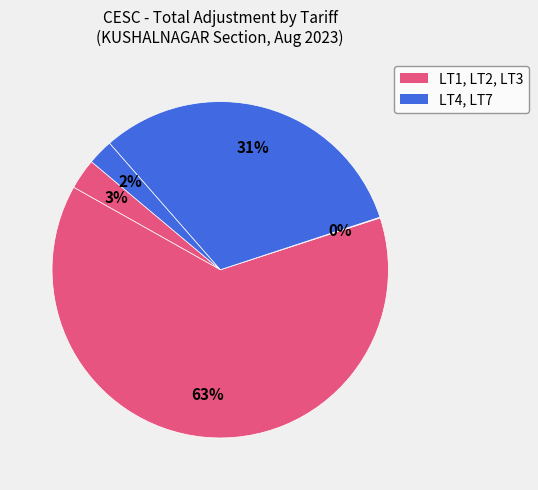

Does any single category account for the majority?

Yes